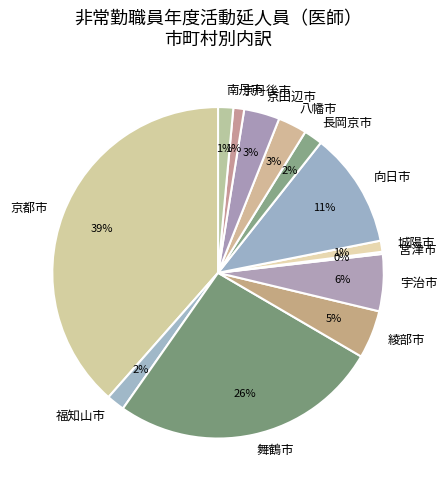

Does any single category account for the majority?

No